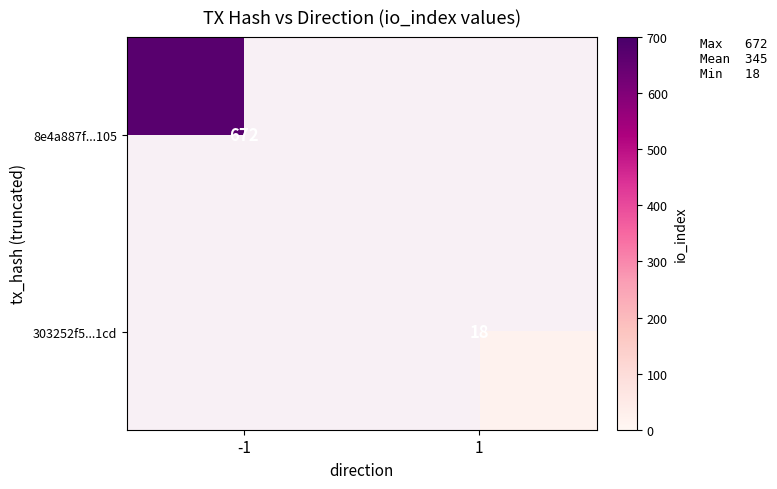

Is the value of 303252f5...1cd at 1 greater than the value of 8e4a887f...105 at -1?

No